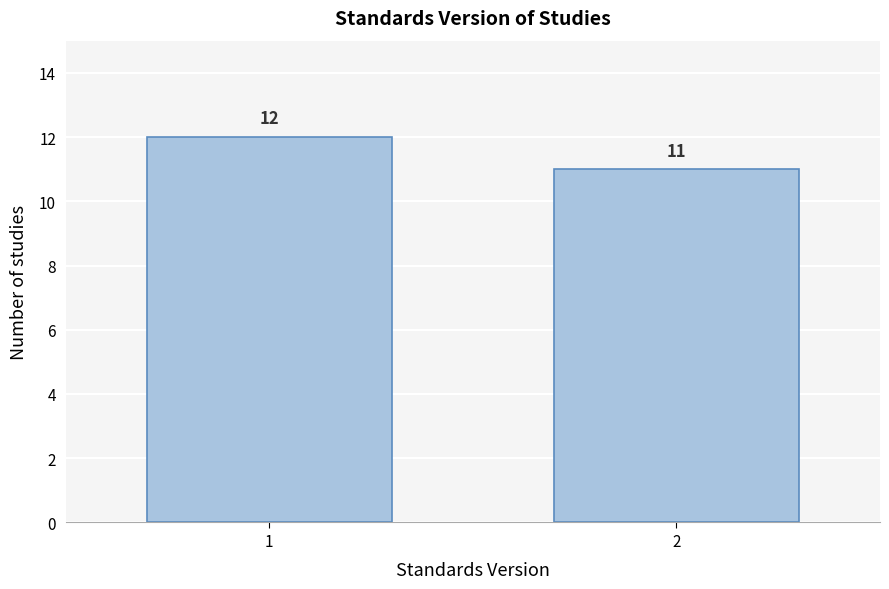

Reading left to right, what are all the values shown in this chart?

12	11